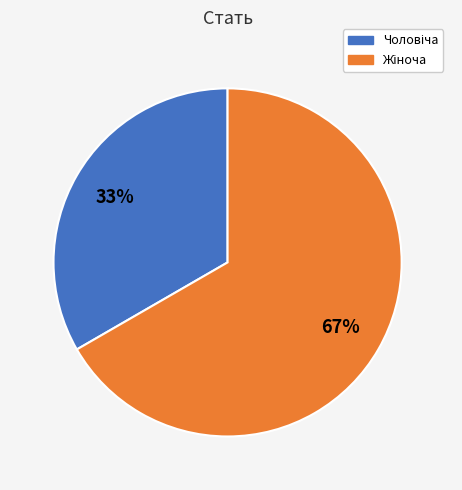

Is there a majority slice in this chart?

Yes